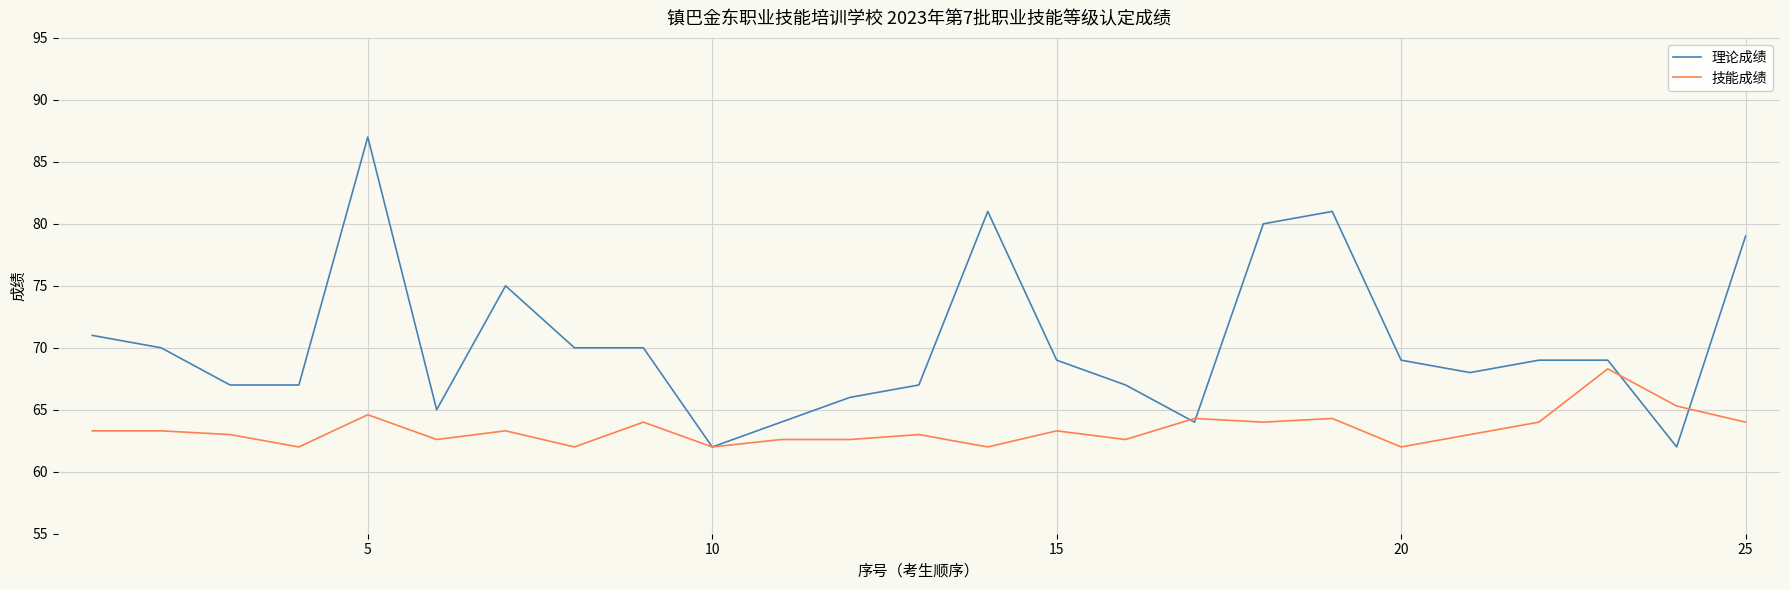

Which series has the largest range (max minus min)?

理论成绩